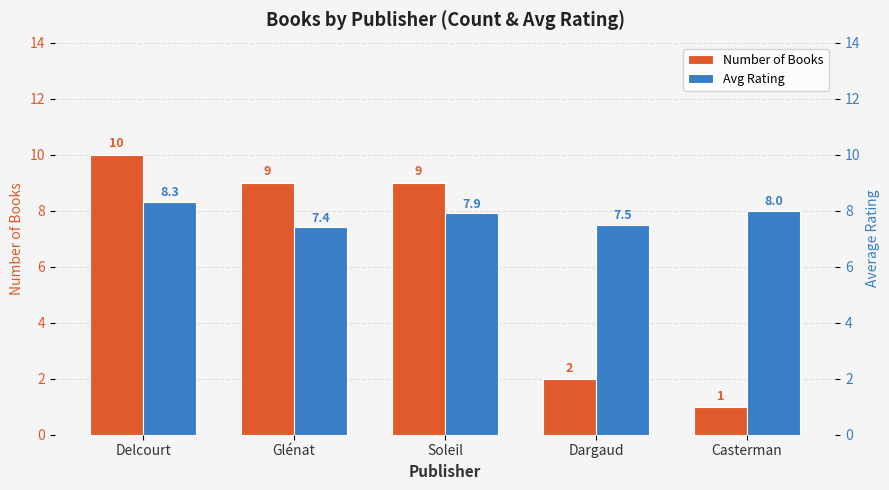

At which category is the sum across all series the highest?

Delcourt